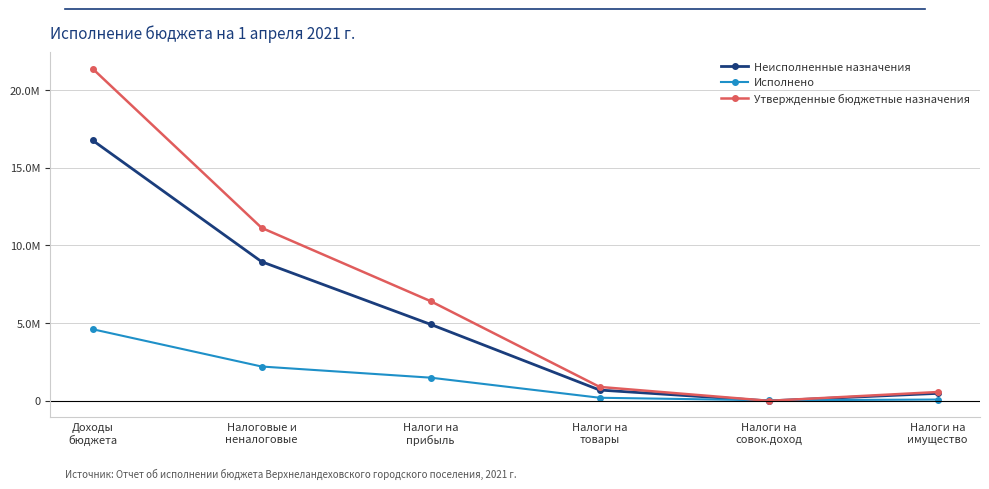

What is the spread (max minus min) of values at Доходы
бюджета?

16762816.8